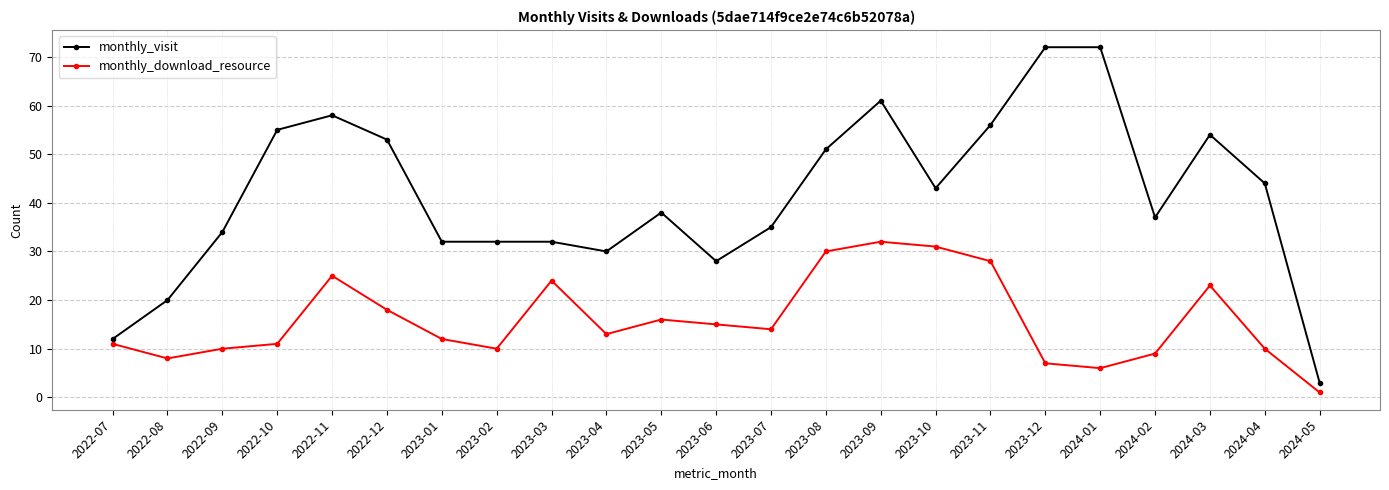

Which series has the widest spread of values?

monthly_visit